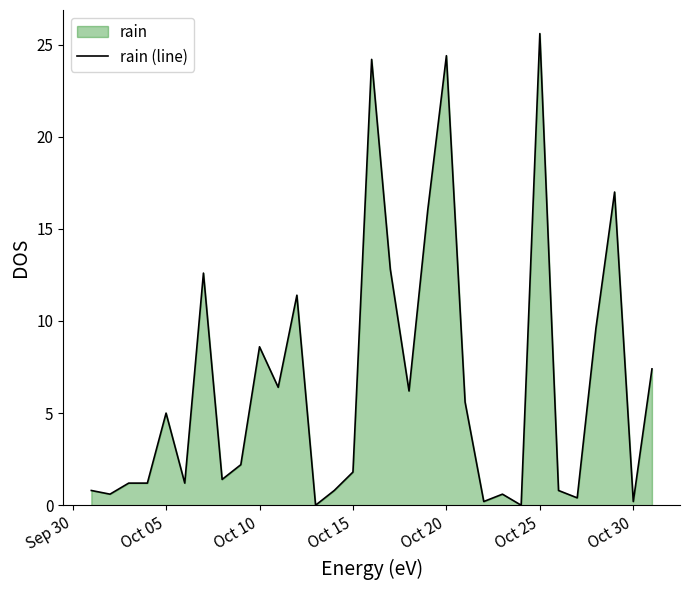

True or false: the data shows 6.3 at Oct 25.

False